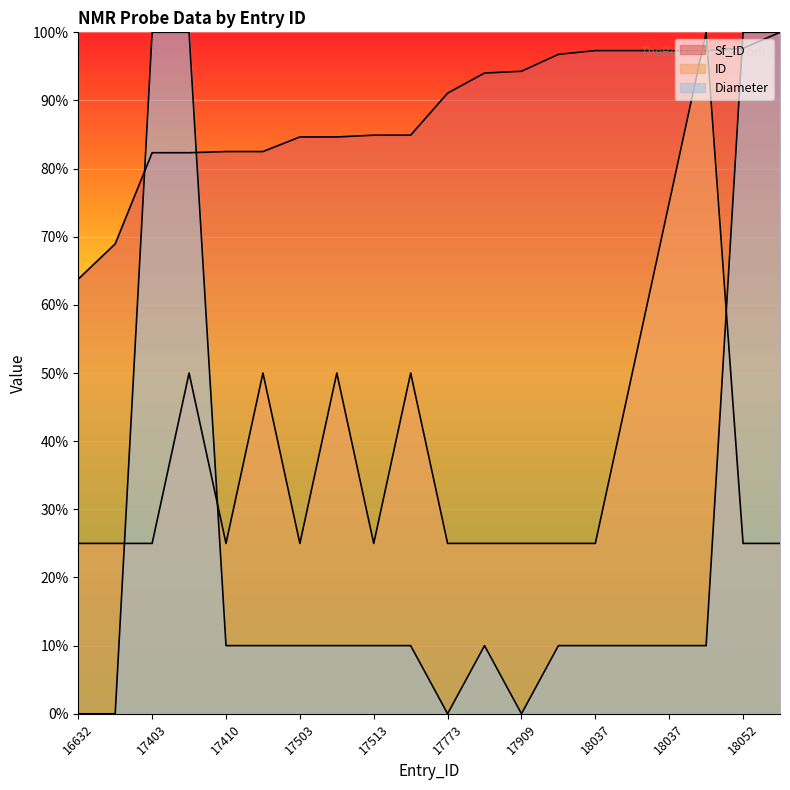

What is the difference between the maximum and minimum values in the Sf_ID series?

36.2